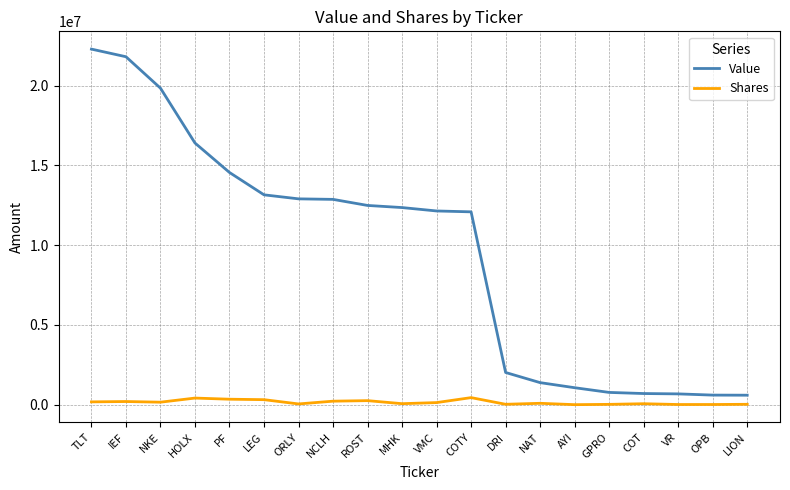

Where is Value nearest to the value 11441000?

COTY